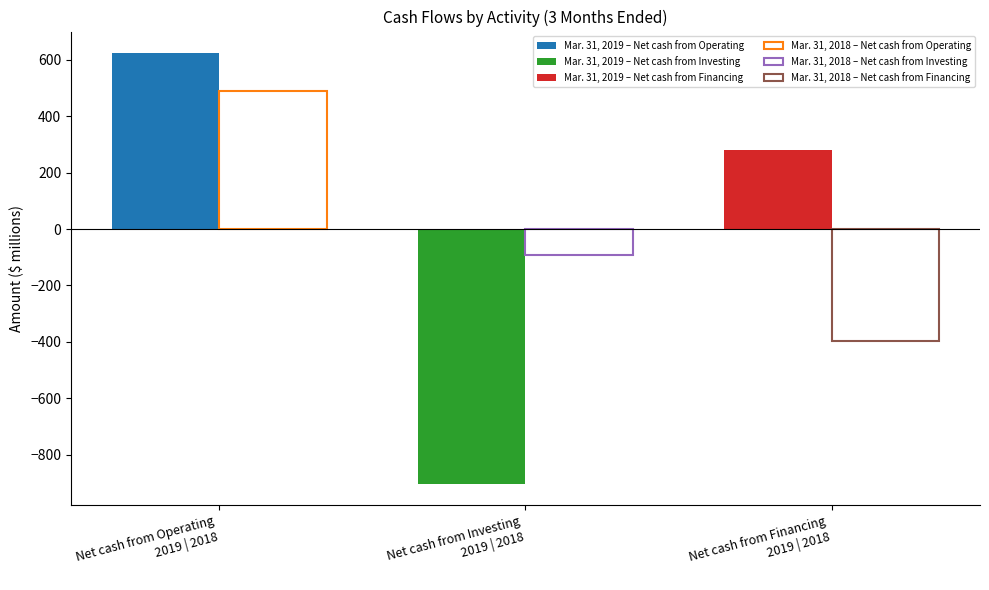

What position from the right is Net cash from Investing?

2